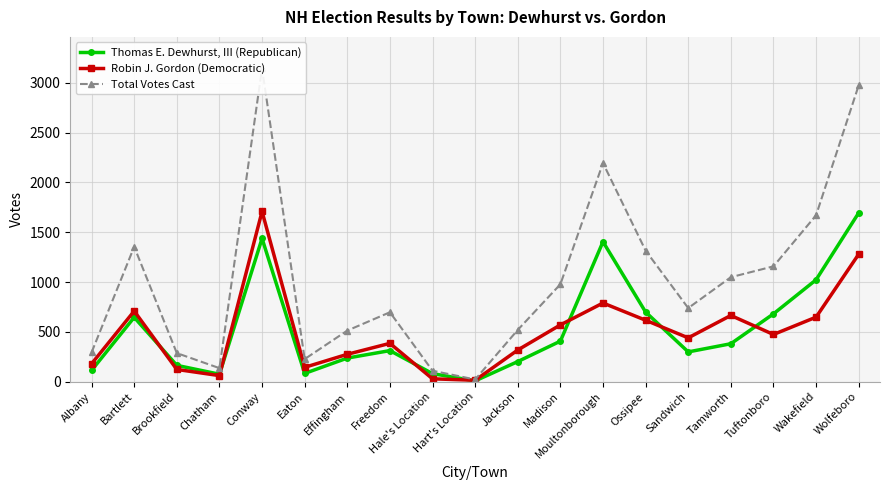

What is the difference between the maximum and minimum values in the Robin J. Gordon (Democratic) series?

1695